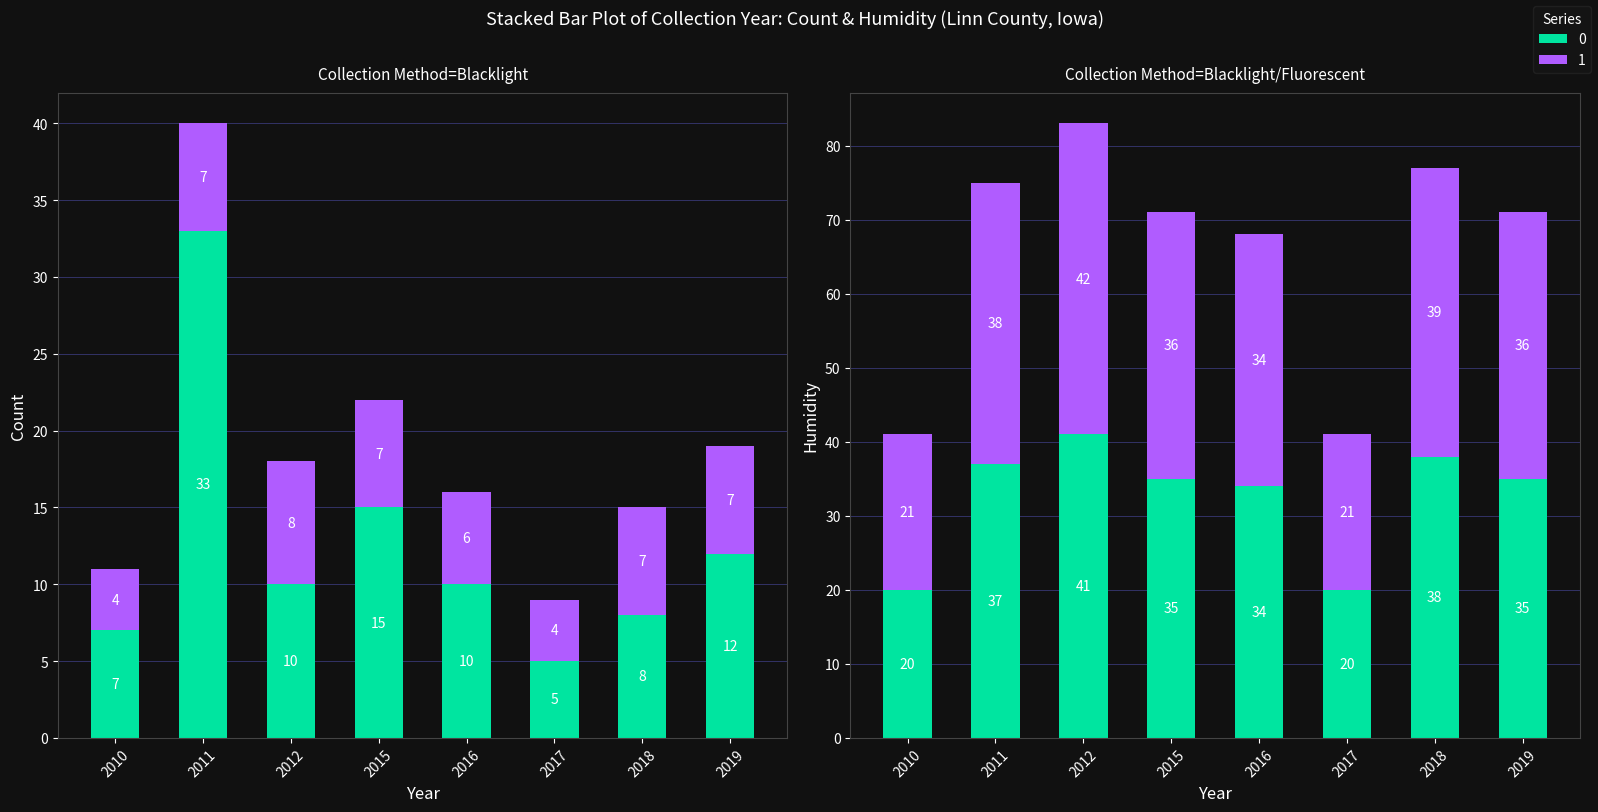

The value of Count at 2017 is 5. True or false?

True